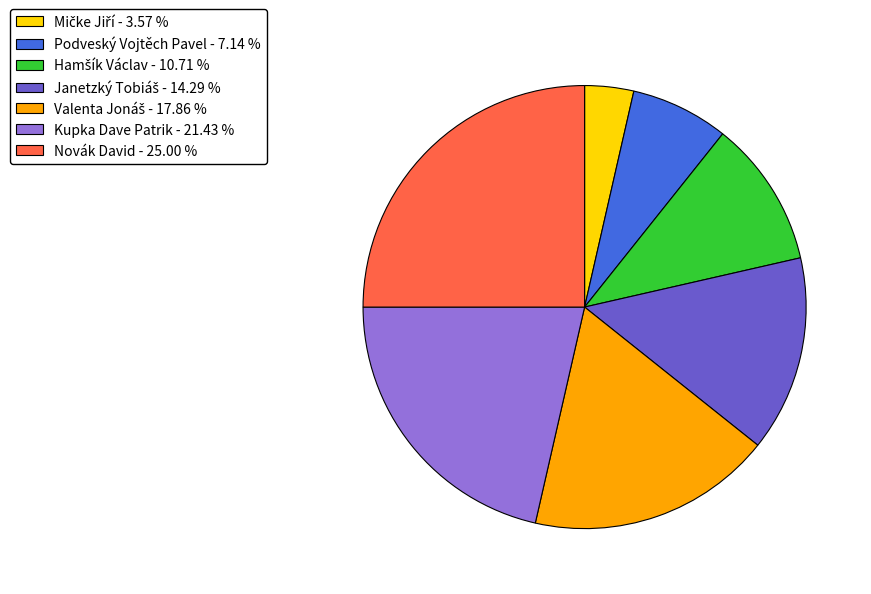

True or false: Novák David accounts for 33% of the total.

False